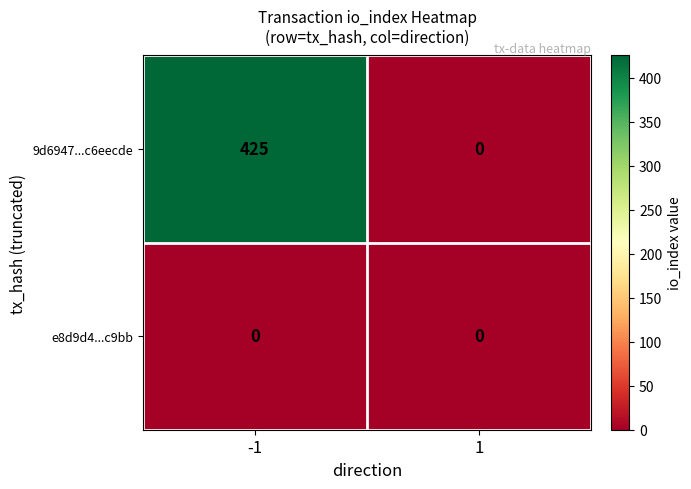

Which series has the widest spread of values?

9d6947...c6eecde